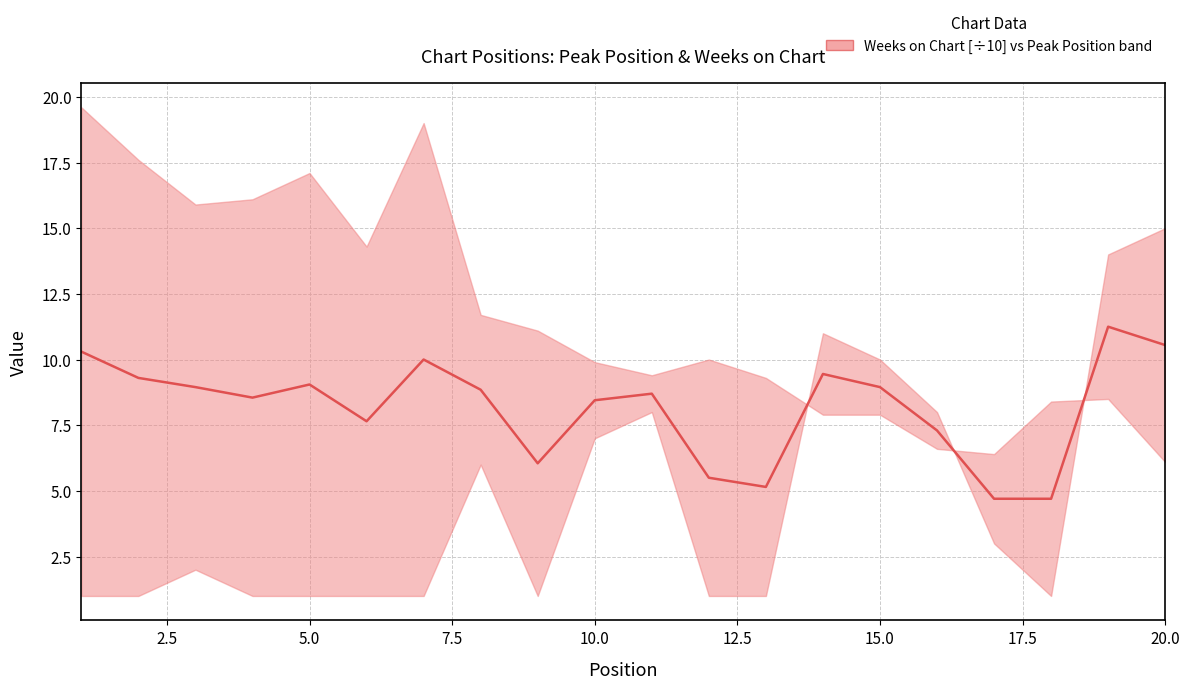

How many lines are shown in the chart?

1